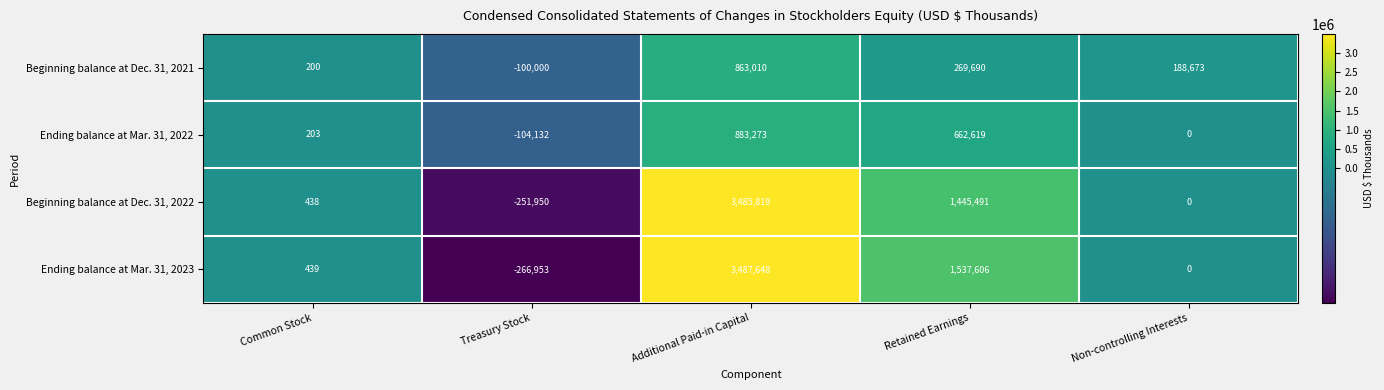

The value of Ending balance at Mar. 31, 2022 at Retained Earnings is 369241. True or false?

False